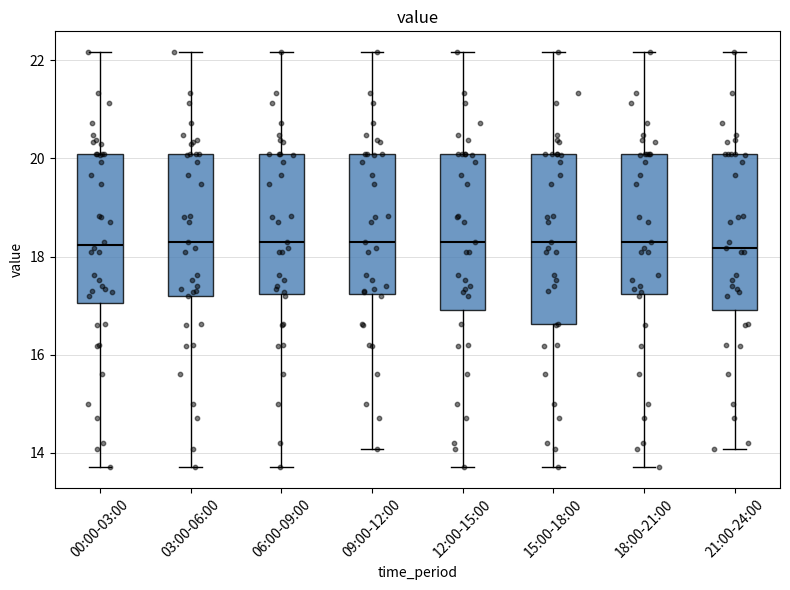

Reading left to right, read every box against the y-axis: the position of its median line, the range the box covers, and the ends of its whiskers. The values are not printed on the chart, so give them approximately, as read against the axis.

00:00-03:00: median 18.2, box 17.0 to 20.2, whiskers 13.8 to 22.2
03:00-06:00: median 18.4, box 17.2 to 20.2, whiskers 13.8 to 22.2
06:00-09:00: median 18.4, box 17.2 to 20.2, whiskers 13.8 to 22.2
09:00-12:00: median 18.4, box 17.2 to 20.2, whiskers 14.0 to 22.2
12:00-15:00: median 18.4, box 17.0 to 20.2, whiskers 13.8 to 22.2
15:00-18:00: median 18.4, box 16.6 to 20.2, whiskers 13.8 to 22.2
18:00-21:00: median 18.4, box 17.2 to 20.2, whiskers 13.8 to 22.2
21:00-24:00: median 18.2, box 17.0 to 20.2, whiskers 14.0 to 22.2